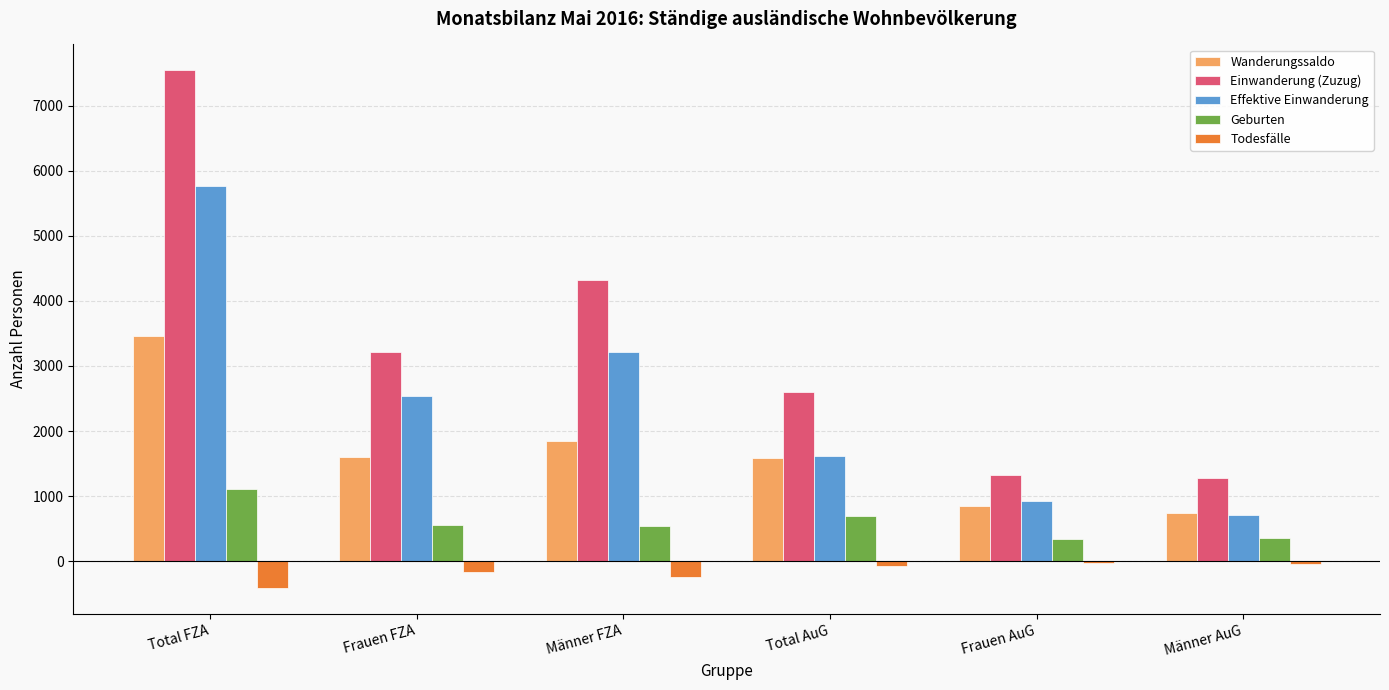

What are all the series names shown in the legend?

Wanderungssaldo, Einwanderung (Zuzug), Effektive Einwanderung, Geburten, Todesfälle